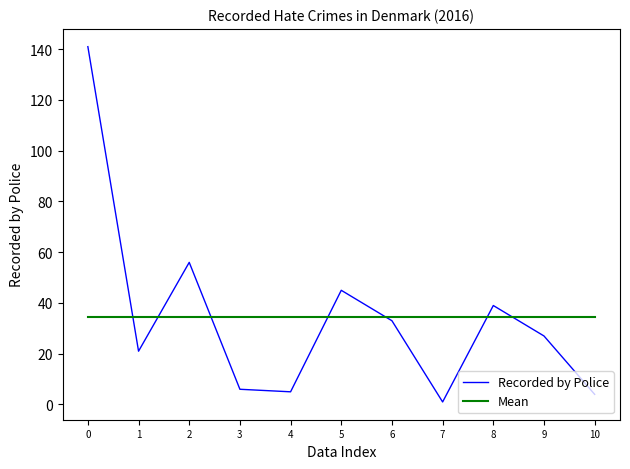

Rank the series at 7 from highest to lowest value.

Mean, Recorded by Police